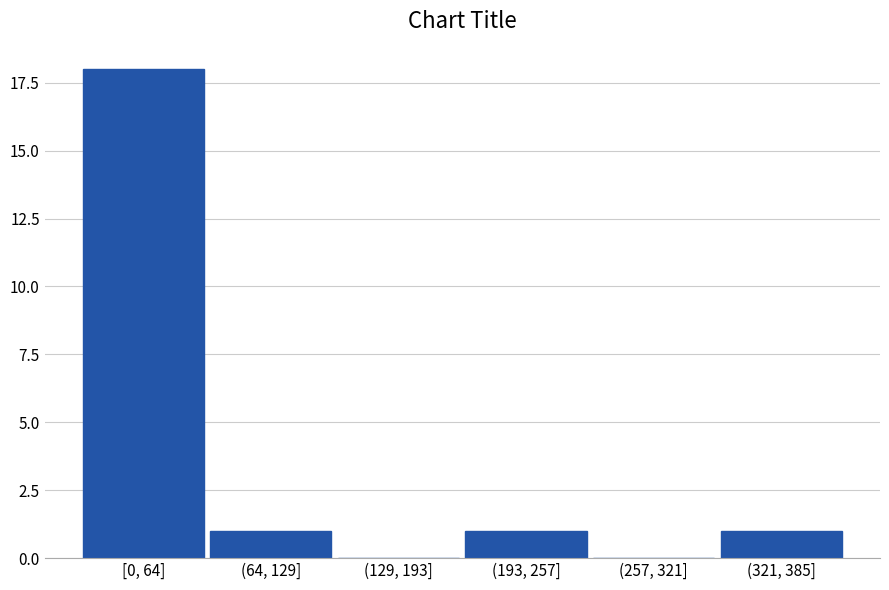

Reading left to right, extract all data points from this chart.

[0, 64]=18	(64, 129]=1	(129, 193]=0	(193, 257]=1	(257, 321]=0	(321, 385]=1